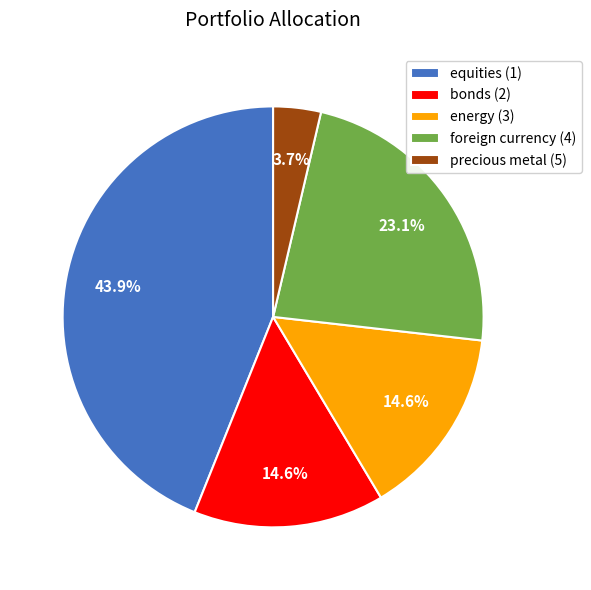

Count the number of slices in the pie.

5